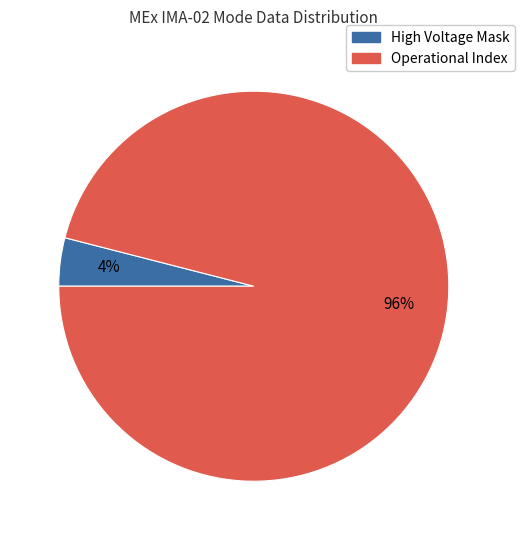

To the nearest percent, what is the combined percentage of High Voltage Mask and Operational Index?

100%